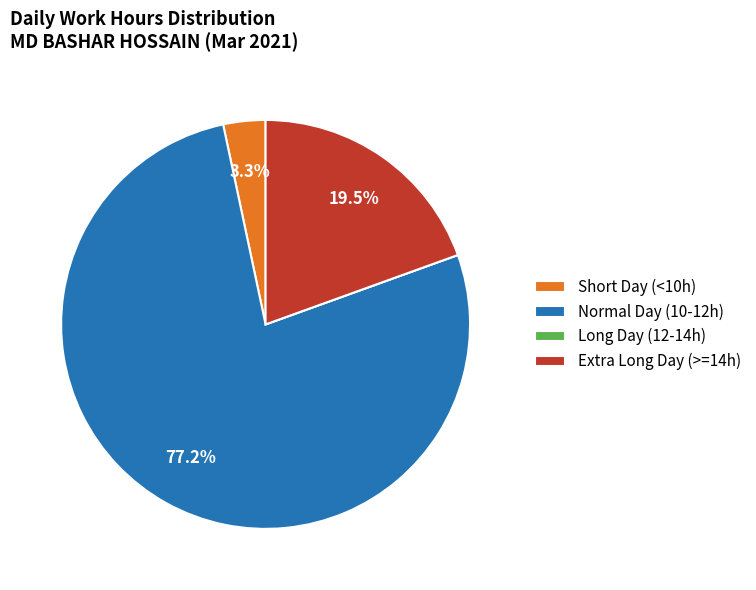

Between Normal Day (10-12h) and Extra Long Day (>=14h), which is larger?

Normal Day (10-12h)